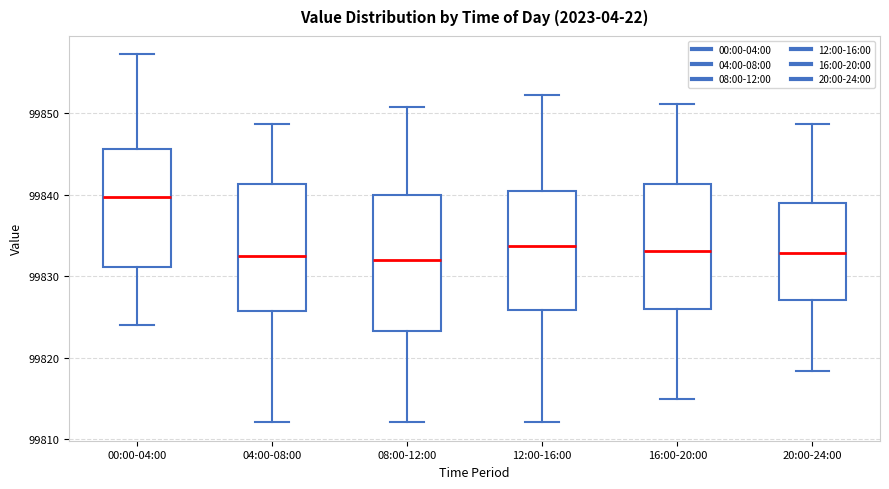

Reading left to right, read every box against the y-axis: the position of its median line, the range the box covers, and the ends of its whiskers. The values are not printed on the chart, so give them approximately, as read against the axis.

00:00-04:00: median 99840, box 99831 to 99846, whiskers 99824 to 99857
04:00-08:00: median 99832, box 99826 to 99841, whiskers 99812 to 99849
08:00-12:00: median 99832, box 99823 to 99840, whiskers 99812 to 99851
12:00-16:00: median 99834, box 99826 to 99840, whiskers 99812 to 99852
16:00-20:00: median 99833, box 99826 to 99841, whiskers 99815 to 99851
20:00-24:00: median 99833, box 99827 to 99839, whiskers 99818 to 99849